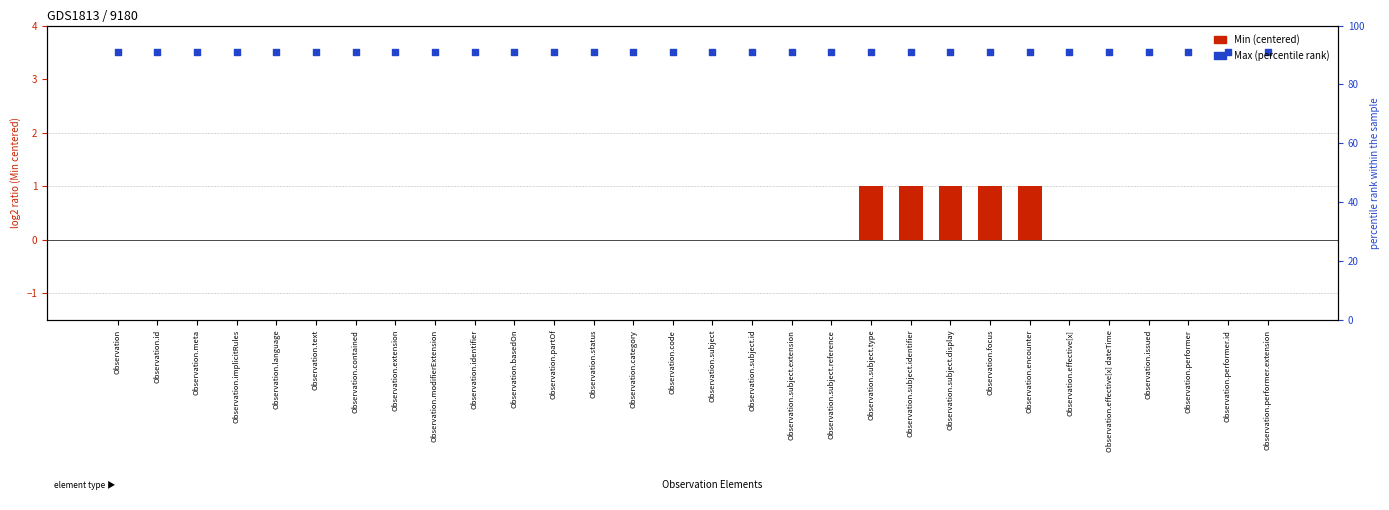

Which series contains the lowest Y value?

Min (centered)